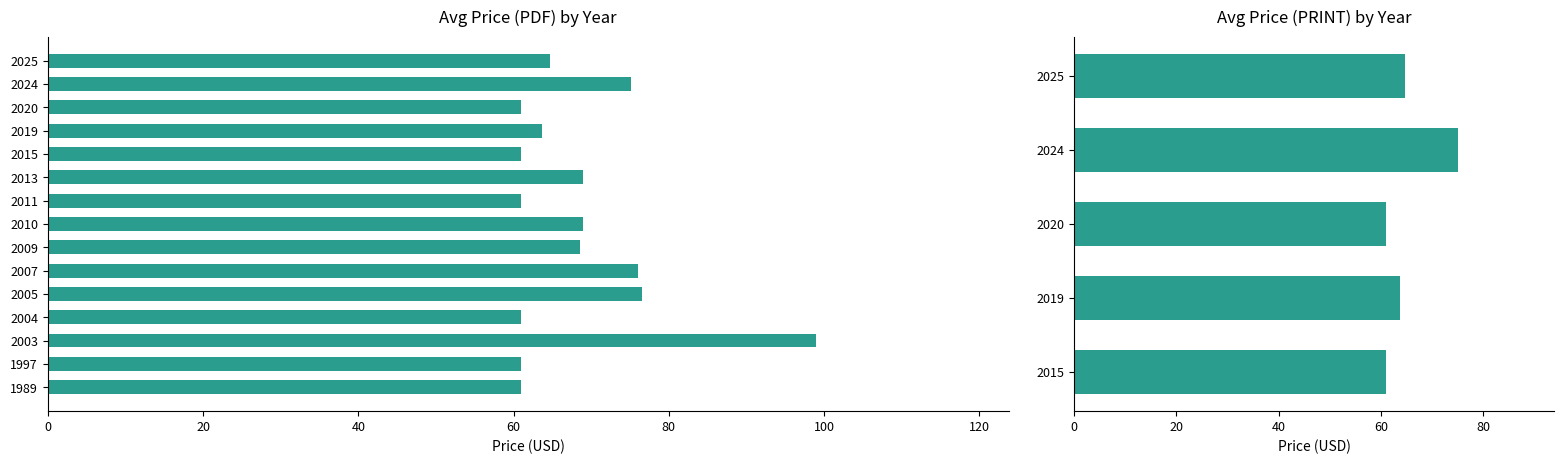

Which label corresponds to the smallest value in the chart?

1989